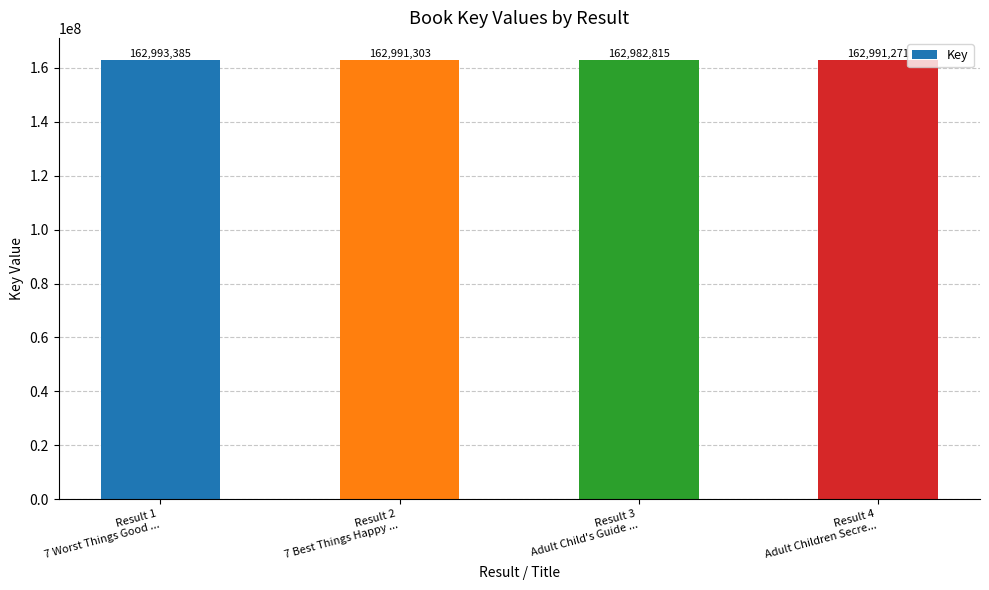

What position from the right is Result 2
7 Best Things Happy ...?

3